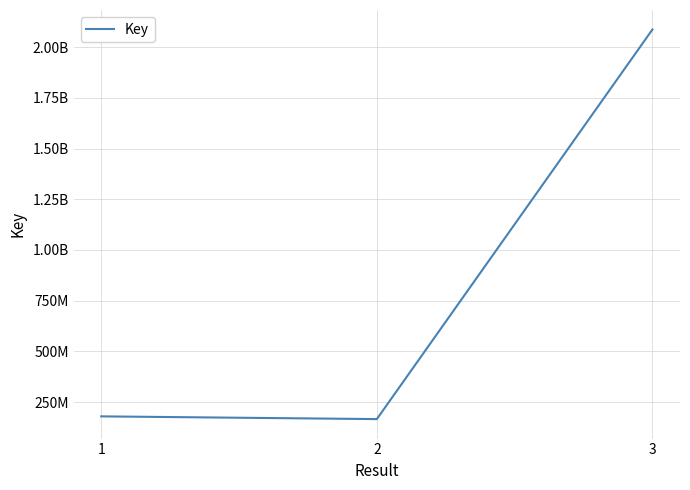

Does the chart display data point markers on the line(s)?

No